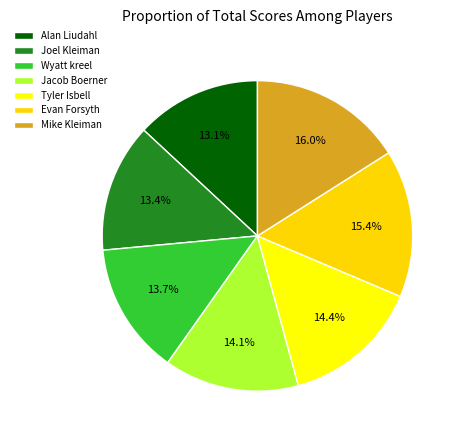

How many slices are in this pie chart?

7